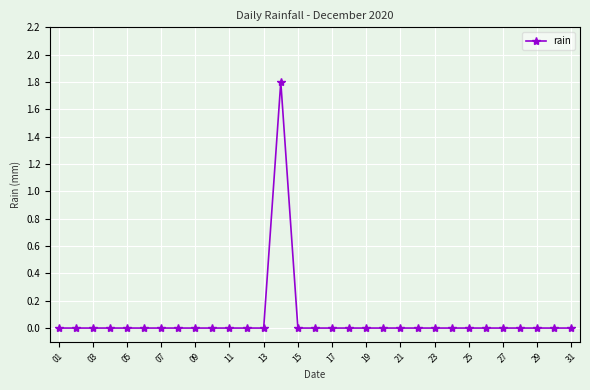

What is the difference between the maximum and minimum values?

1.8